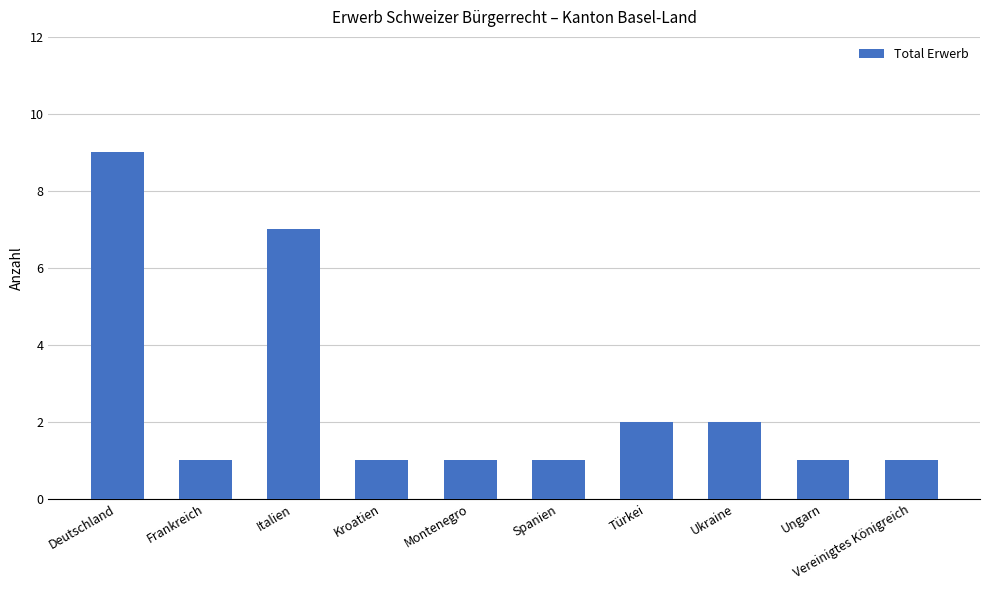

What is the greatest value displayed?

9